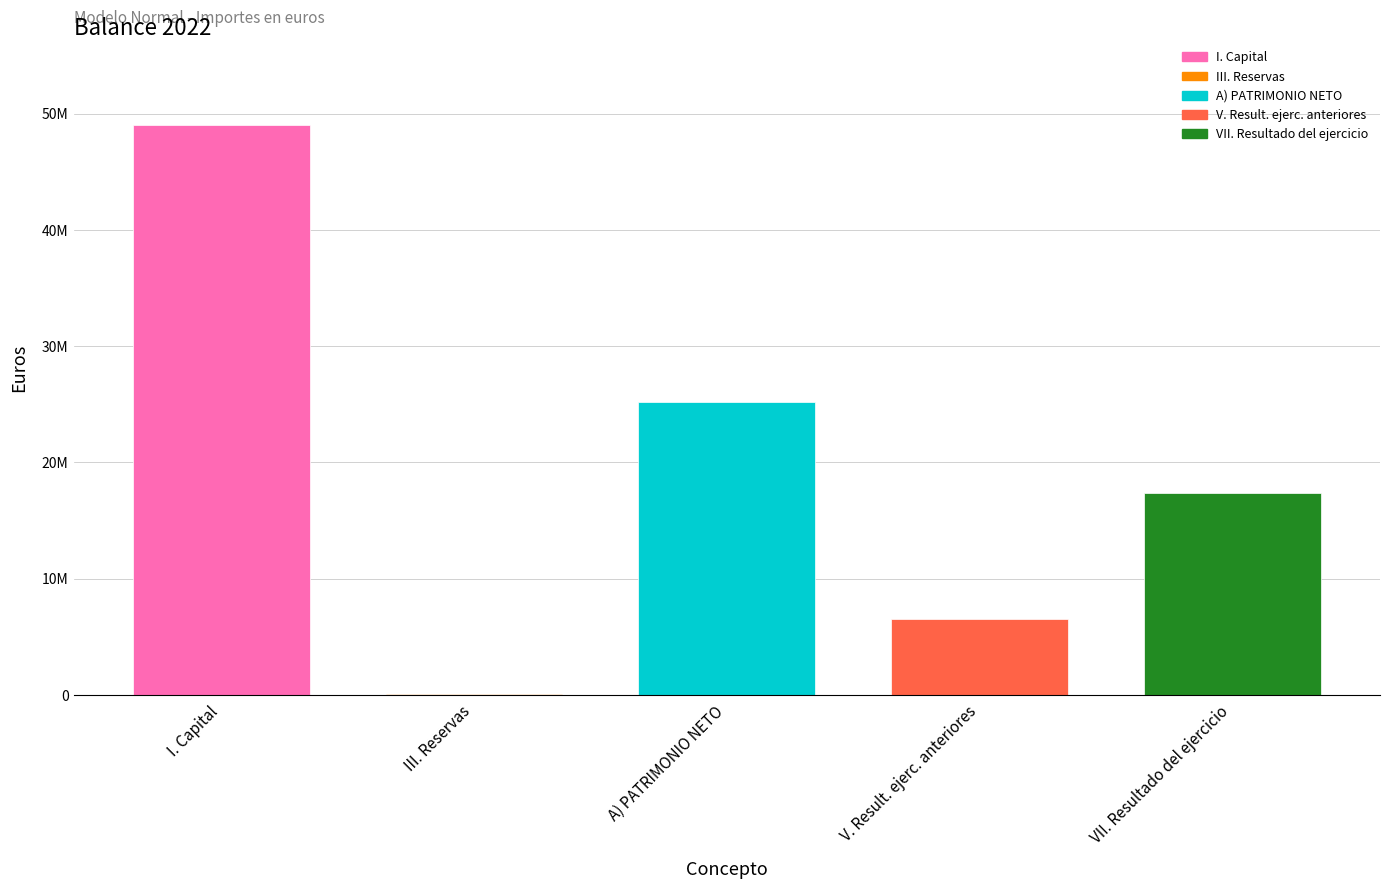

At which label does the data first exceed 17331000?

I. Capital